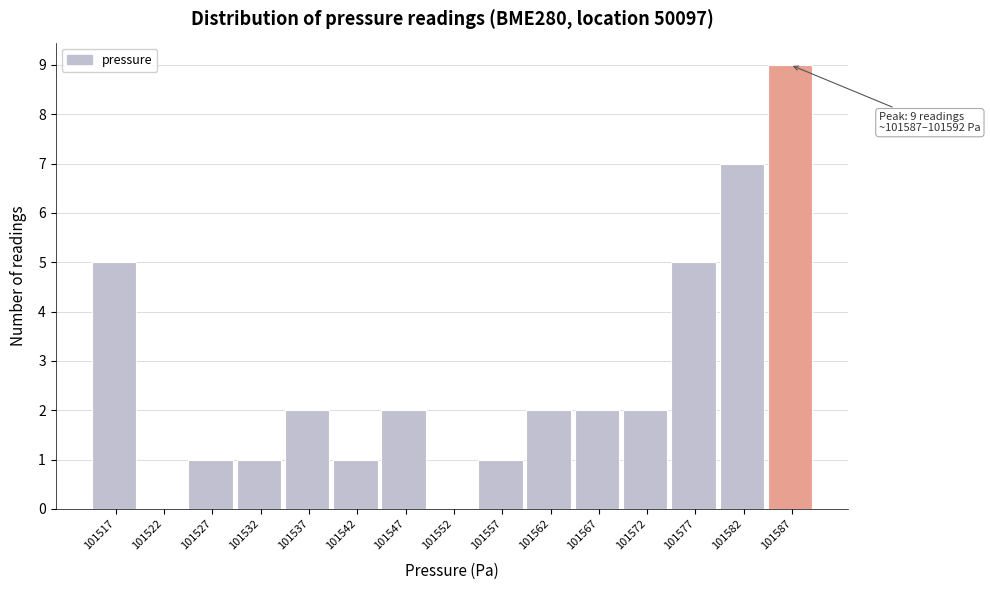

Reading left to right, transcribe all the data shown in this chart.

101517=5	101522=0	101527=1	101532=1	101537=2	101542=1	101547=2	101552=0	101557=1	101562=2	101567=2	101572=2	101577=5	101582=7	101587=9